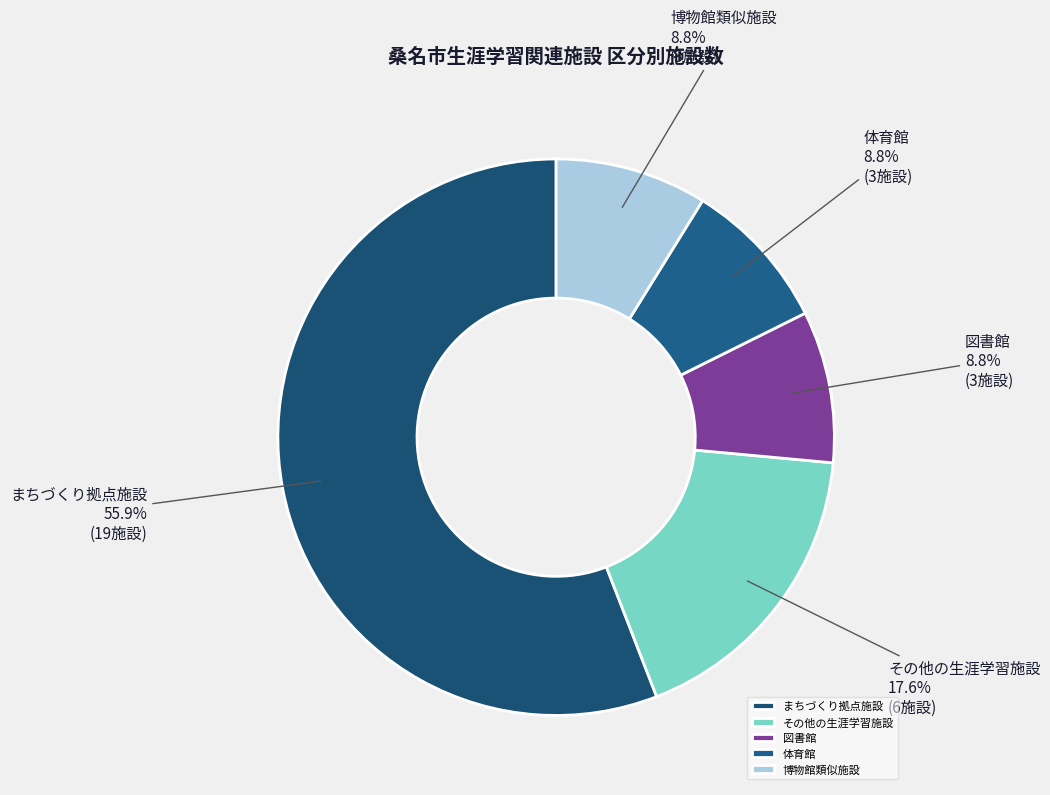

How many slices are in this pie chart?

5